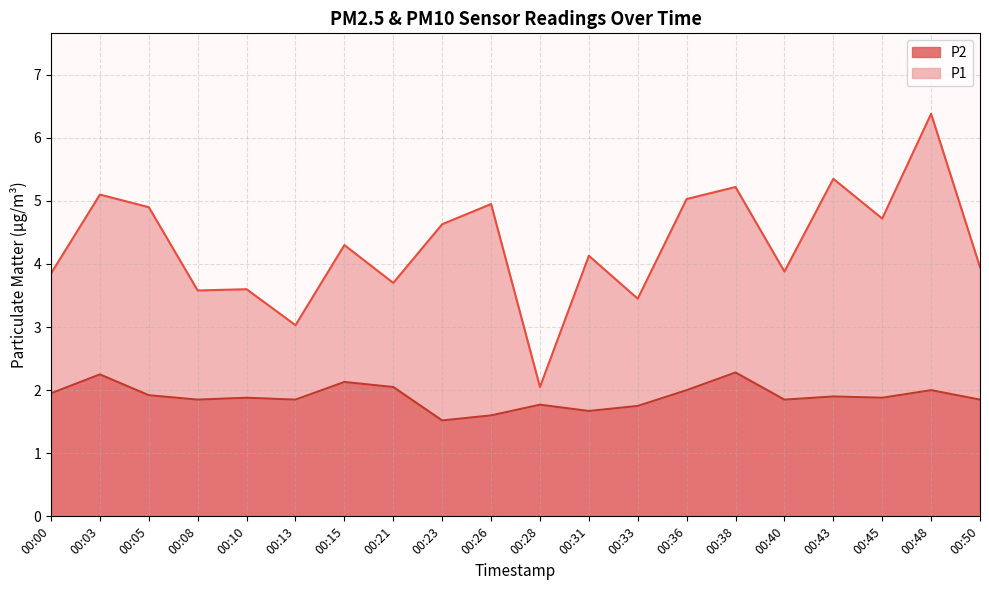

What is the total value across all series at 00:43?

7.2